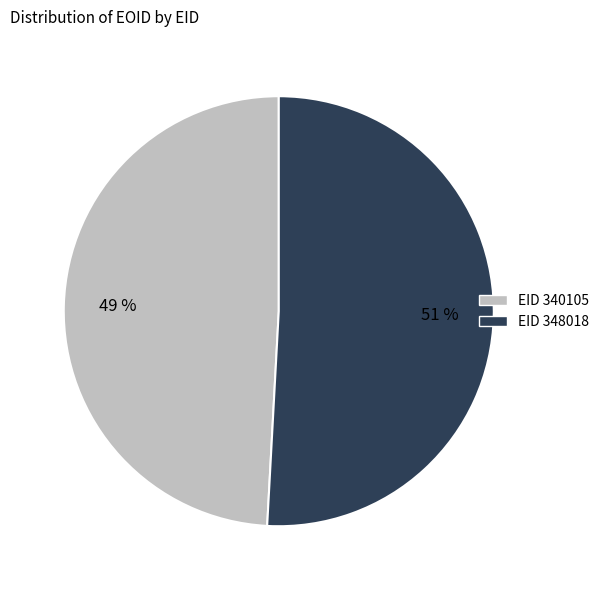

Is there a majority slice in this chart?

Yes